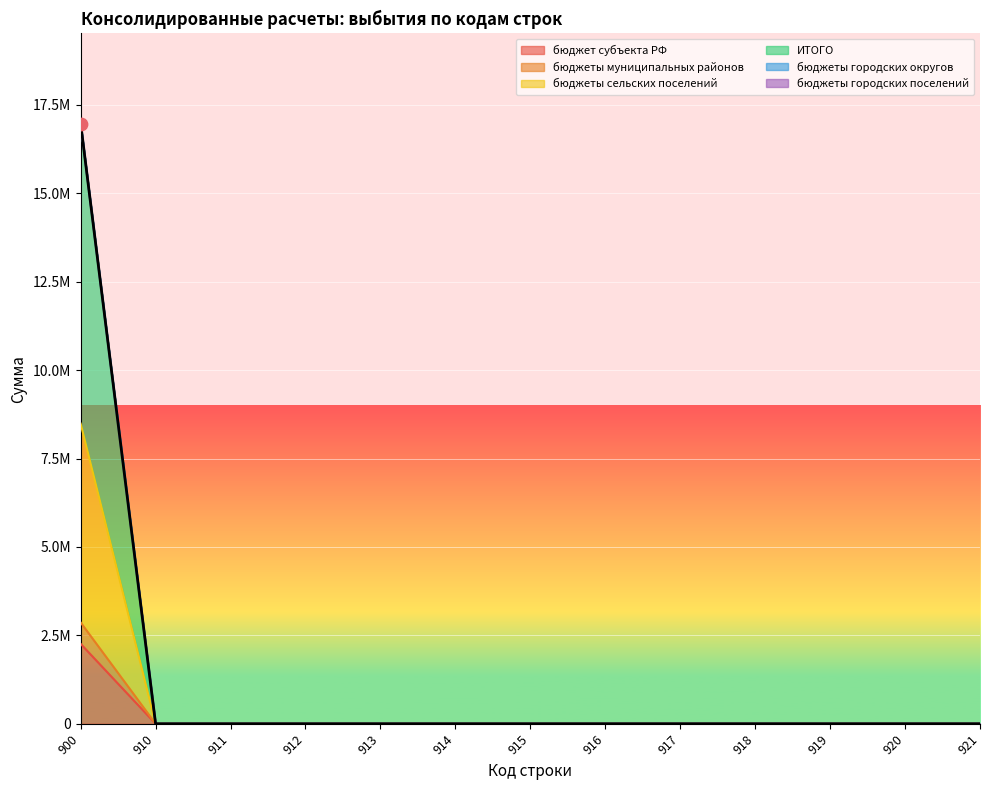

Which series has the largest Y range (max minus min)?

ИТОГО